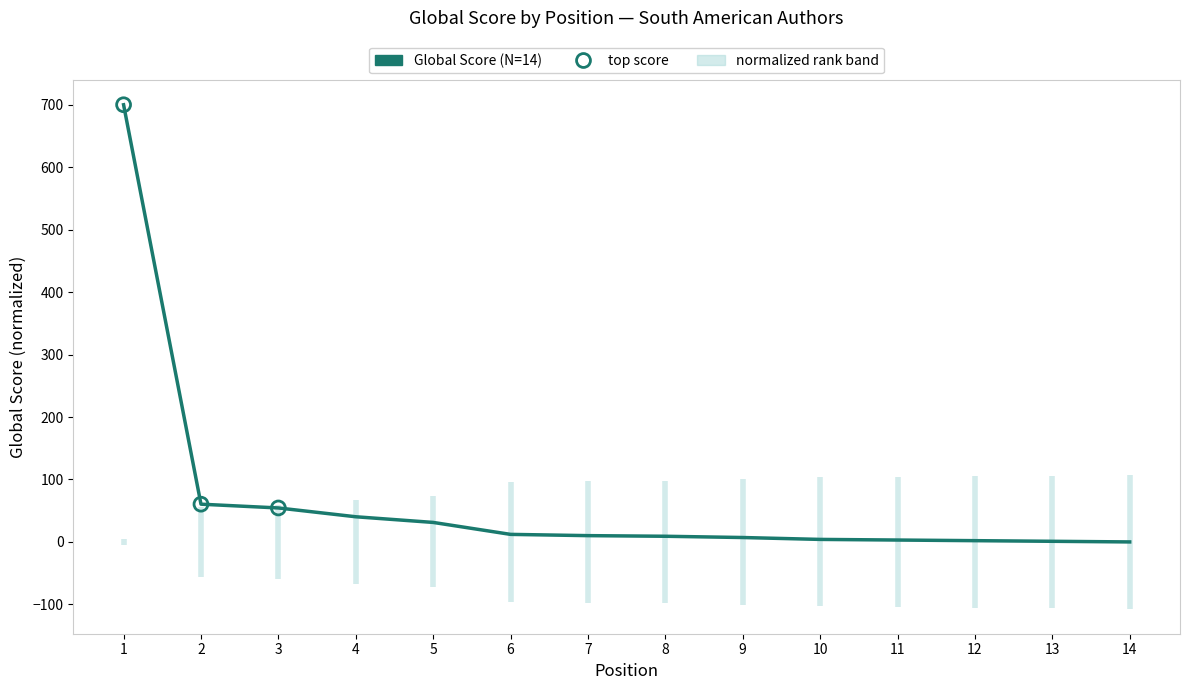

Between 14 and 3, which is larger?

3